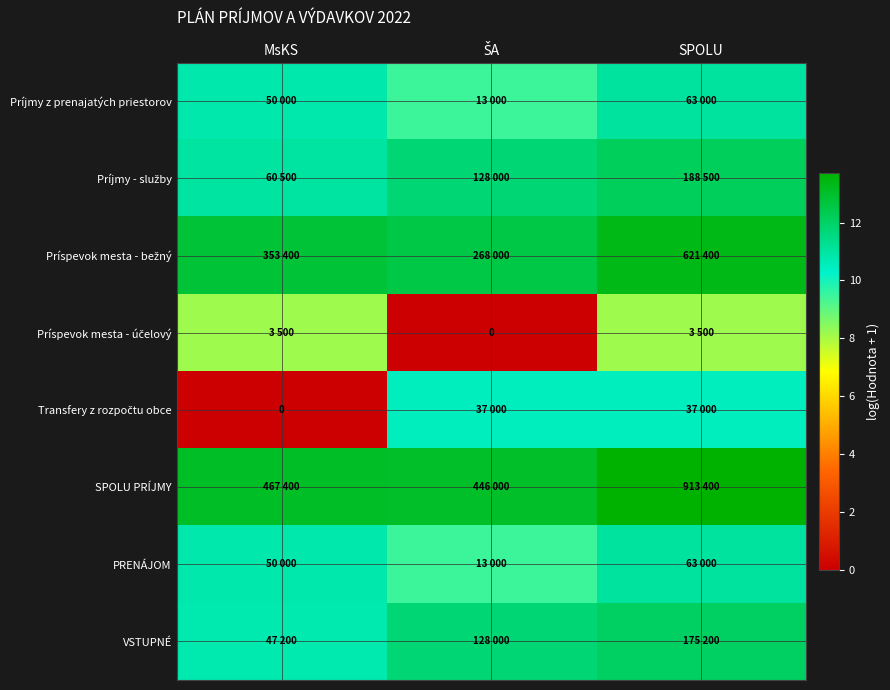

Rank the categories by Príspevok mesta - účelový value from highest to lowest.

MsKS, SPOLU, ŠA